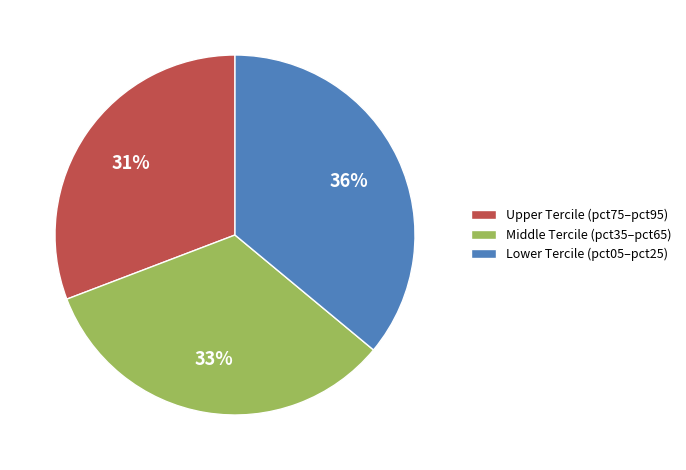

Which slice is the smallest?

Upper Tercile (pct75–pct95)